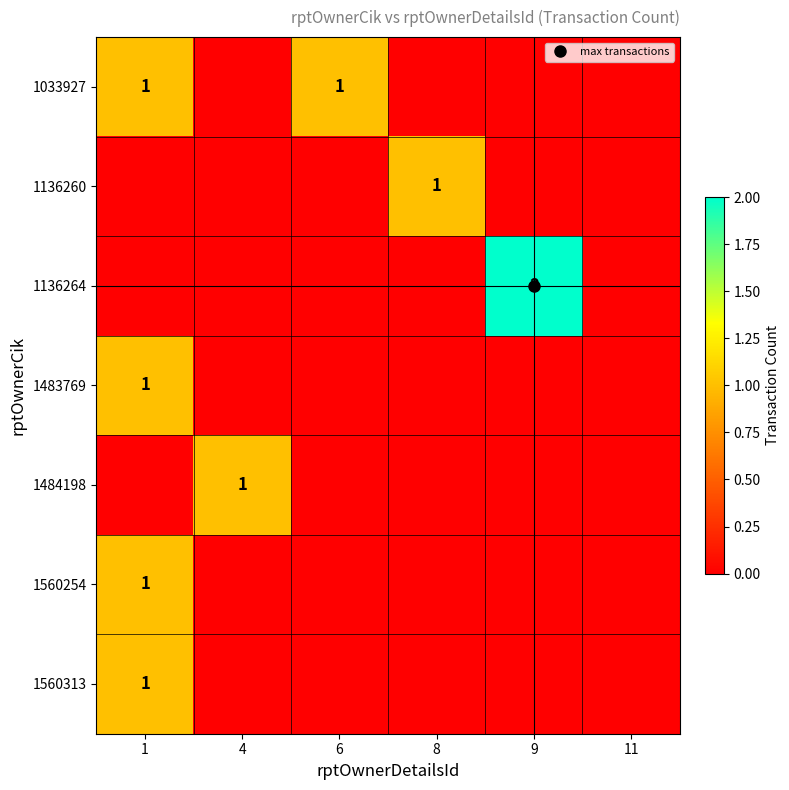

List the series in order of their peak value, highest first.

1136264, 1033927, 1136260, 1483769, 1484198, 1560254, 1560313